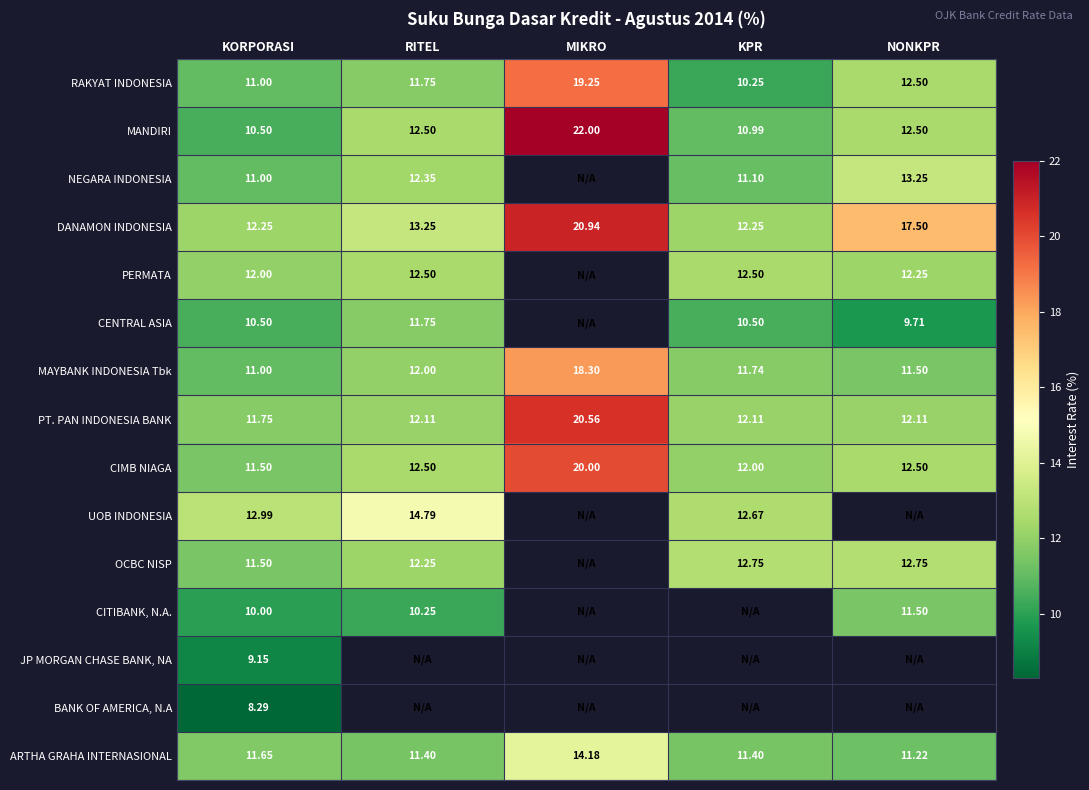

Where is ARTHA GRAHA INTERNASIONAL nearest to the value 12?

KORPORASI